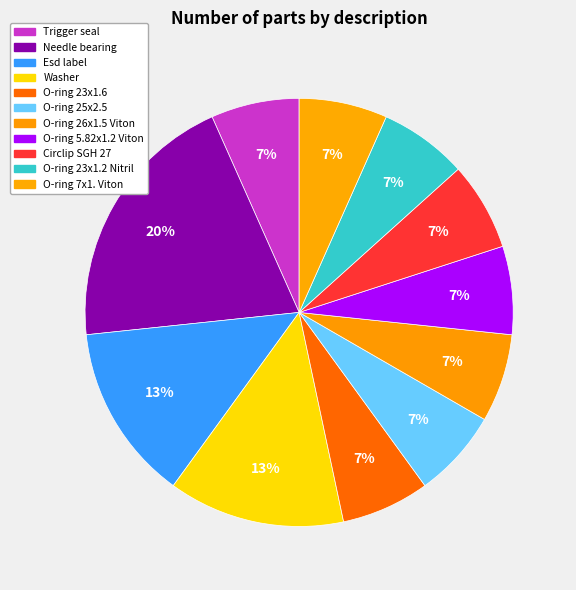

What percentage is the Trigger seal slice, to the nearest percent?

7%